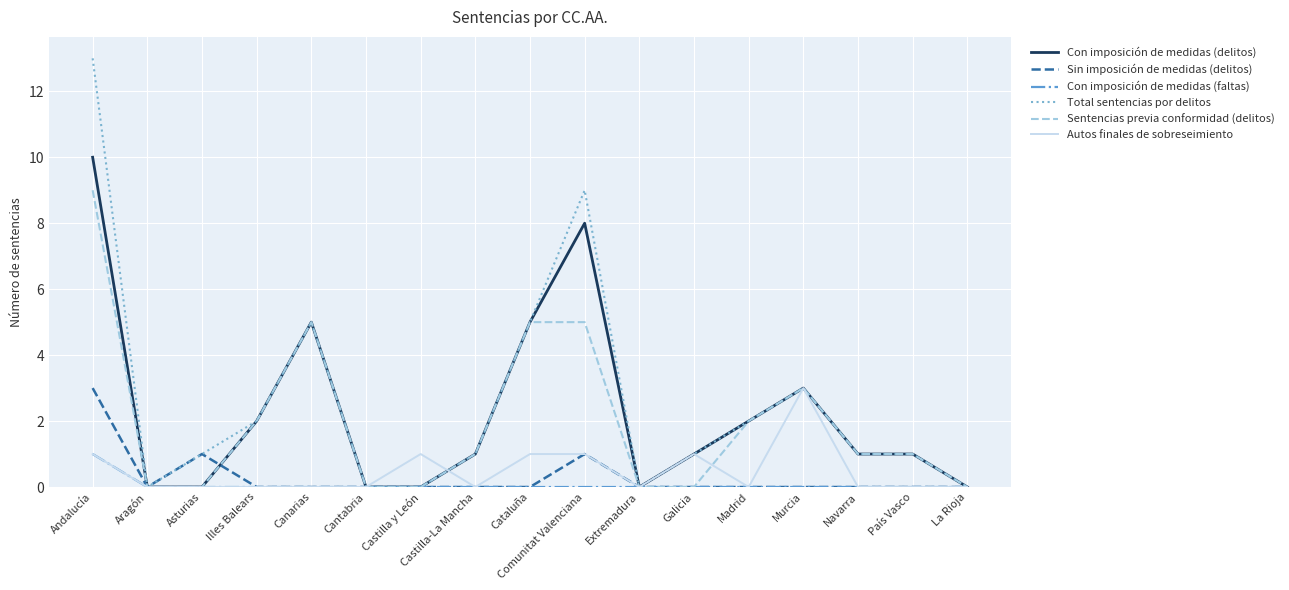

Reading left to right, list all the values displayed in this chart.

Con imposición de medidas (delitos): Andalucía=10	Aragón=0	Asturias=0	Illes Balears=2	Canarias=5	Cantabria=0	Castilla y León=0	Castilla-La Mancha=1	Cataluña=5	Comunitat Valenciana=8	Extremadura=0	Galicia=1	Madrid=2	Murcia=3	Navarra=1	País Vasco=1	La Rioja=0
Sin imposición de medidas (delitos): Andalucía=3	Aragón=0	Asturias=1	Illes Balears=0	Canarias=0	Cantabria=0	Castilla y León=0	Castilla-La Mancha=0	Cataluña=0	Comunitat Valenciana=1	Extremadura=0	Galicia=0	Madrid=0	Murcia=0	Navarra=0	País Vasco=0	La Rioja=0
Con imposición de medidas (faltas): Andalucía=1	Aragón=0	Asturias=0	Illes Balears=0	Canarias=0	Cantabria=0	Castilla y León=0	Castilla-La Mancha=0	Cataluña=0	Comunitat Valenciana=0	Extremadura=0	Galicia=0	Madrid=0	Murcia=0	Navarra=0	País Vasco=0	La Rioja=0
Total sentencias por delitos: Andalucía=13	Aragón=0	Asturias=1	Illes Balears=2	Canarias=5	Cantabria=0	Castilla y León=0	Castilla-La Mancha=1	Cataluña=5	Comunitat Valenciana=9	Extremadura=0	Galicia=1	Madrid=2	Murcia=3	Navarra=1	País Vasco=1	La Rioja=0
Sentencias previa conformidad (delitos): Andalucía=9	Aragón=0	Asturias=0	Illes Balears=2	Canarias=5	Cantabria=0	Castilla y León=0	Castilla-La Mancha=1	Cataluña=5	Comunitat Valenciana=5	Extremadura=0	Galicia=0	Madrid=2	Murcia=3	Navarra=1	País Vasco=1	La Rioja=0
Autos finales de sobreseimiento: Andalucía=1	Aragón=0	Asturias=0	Illes Balears=0	Canarias=0	Cantabria=0	Castilla y León=1	Castilla-La Mancha=0	Cataluña=1	Comunitat Valenciana=1	Extremadura=0	Galicia=1	Madrid=0	Murcia=3	Navarra=0	País Vasco=0	La Rioja=0